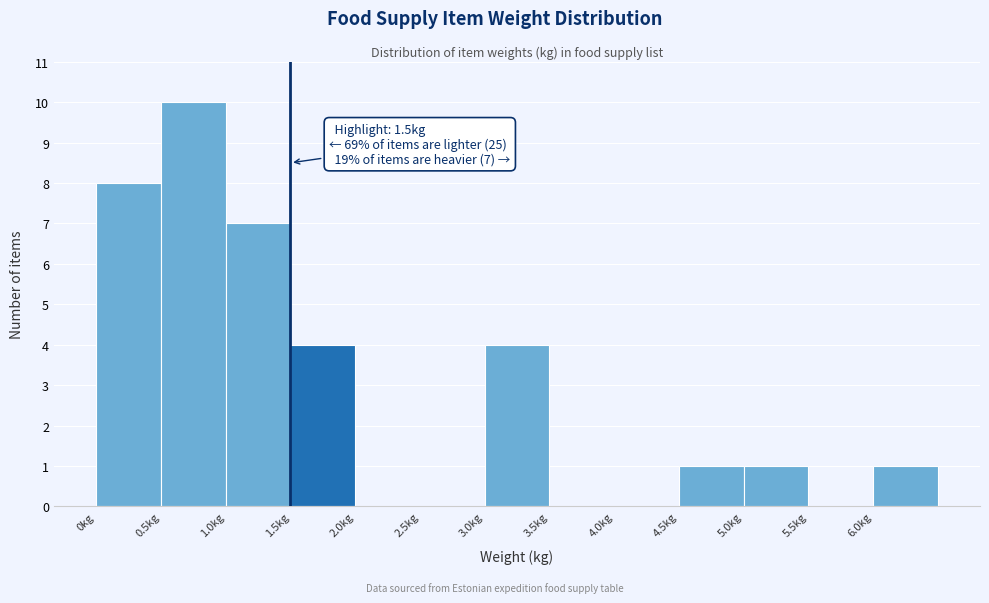

Over which range of the x-axis is the bar tallest?

0.5 to 1.0